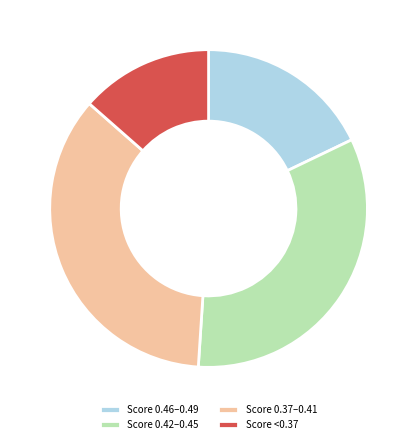

Rank the categories by value from lowest to highest.

Score <0.37, Score 0.46–0.49, Score 0.42–0.45, Score 0.37–0.41